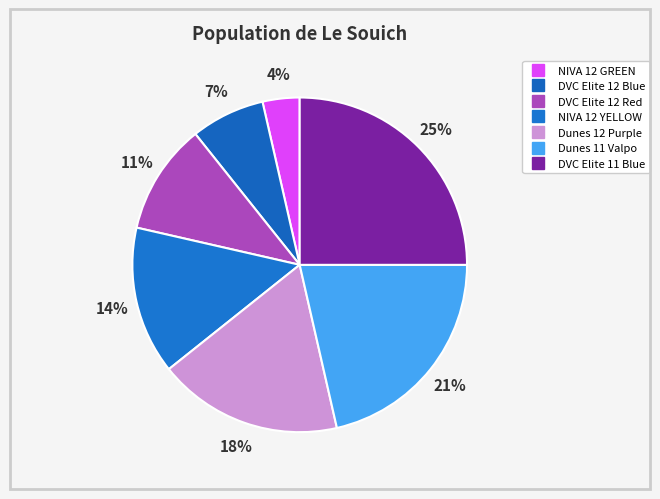

Between DVC Elite 11 Blue and DVC Elite 12 Red, which is larger?

DVC Elite 11 Blue